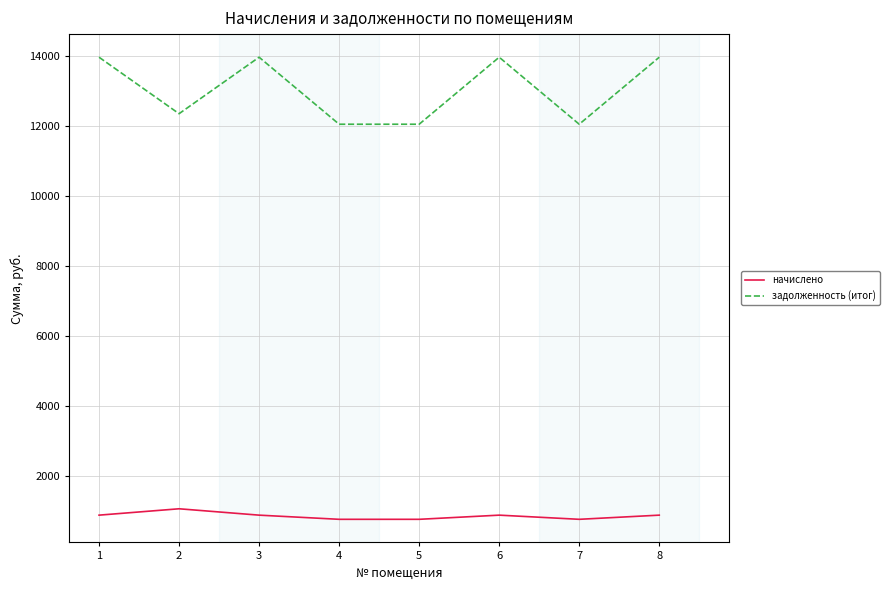

Where is the first local maximum for задолженность (итог)?

3